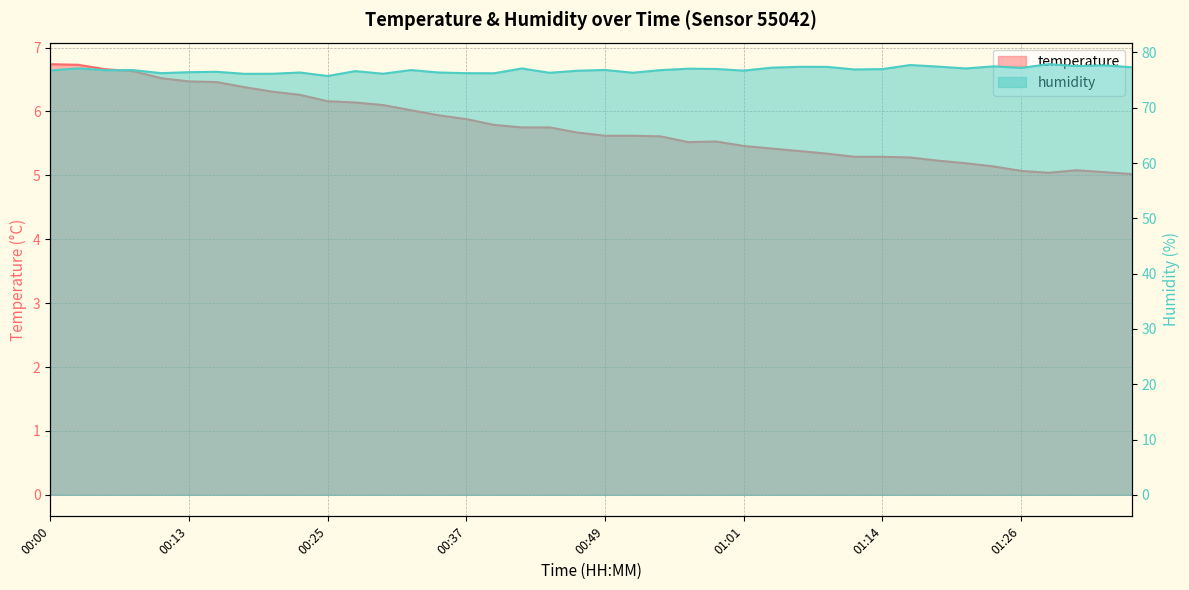

At which category is the sum across all series the highest?

00:03